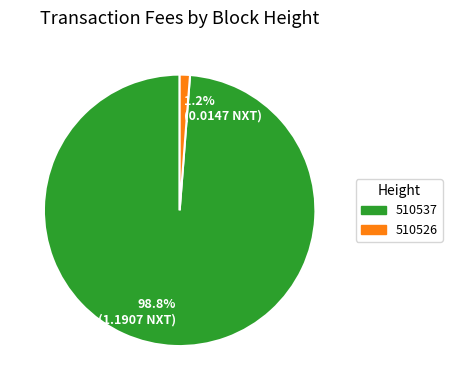

Is there any slice that represents more than half of the pie?

Yes